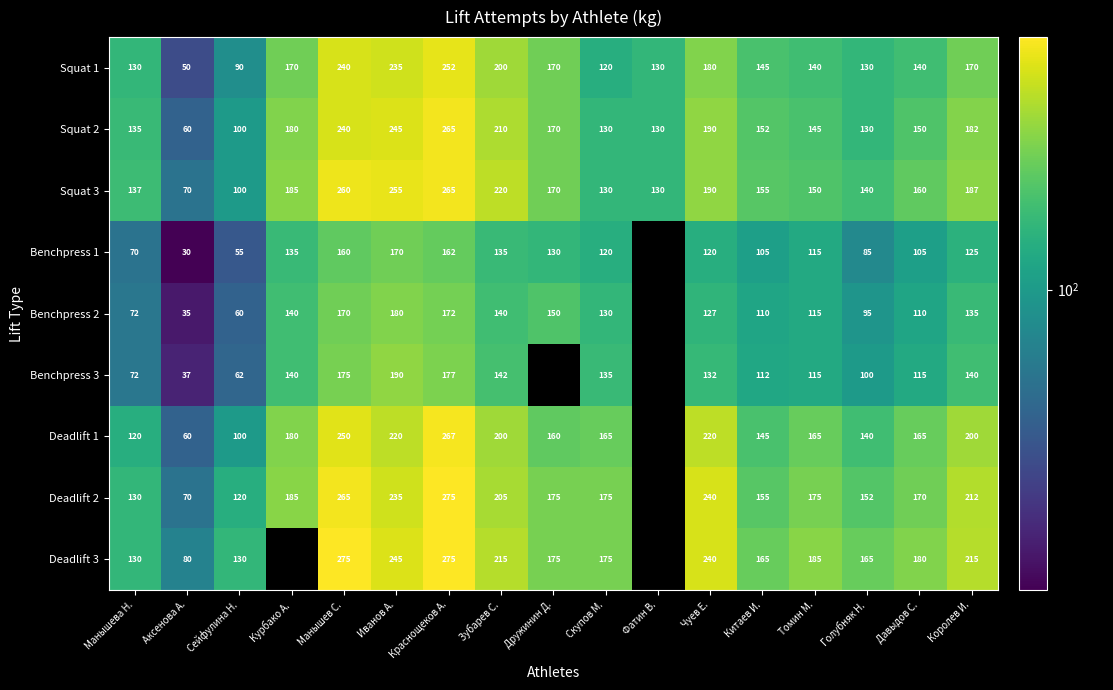

Is the value of Benchpress 1 at Чуев Е. greater than the value of Squat 3 at Курбако А.?

No